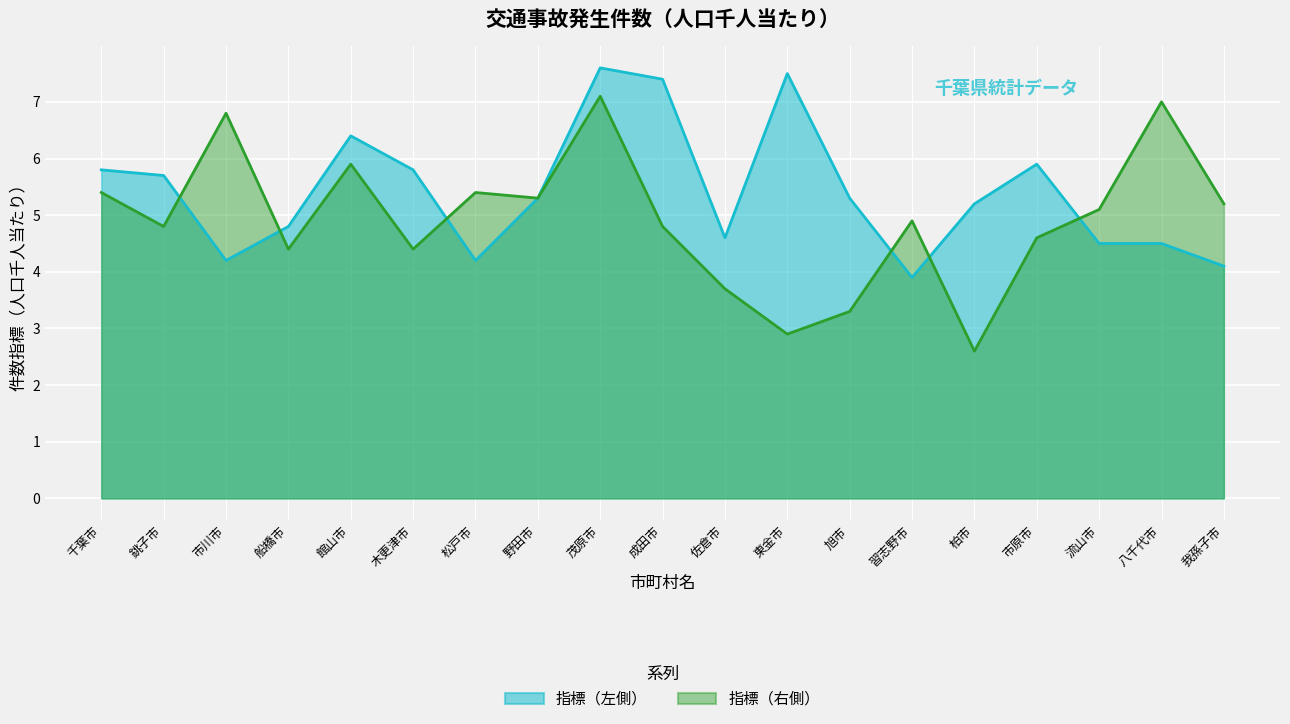

What is the highest value of the 指標（右側） series?

7.1